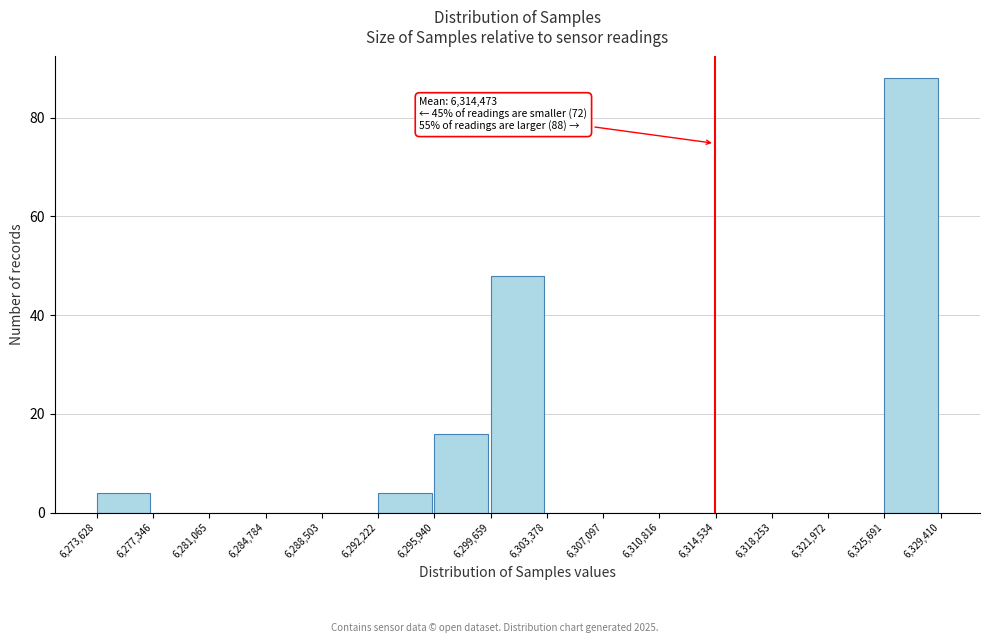

Which range on the x-axis has the tallest bar?

6,325,691 to 6,329,410